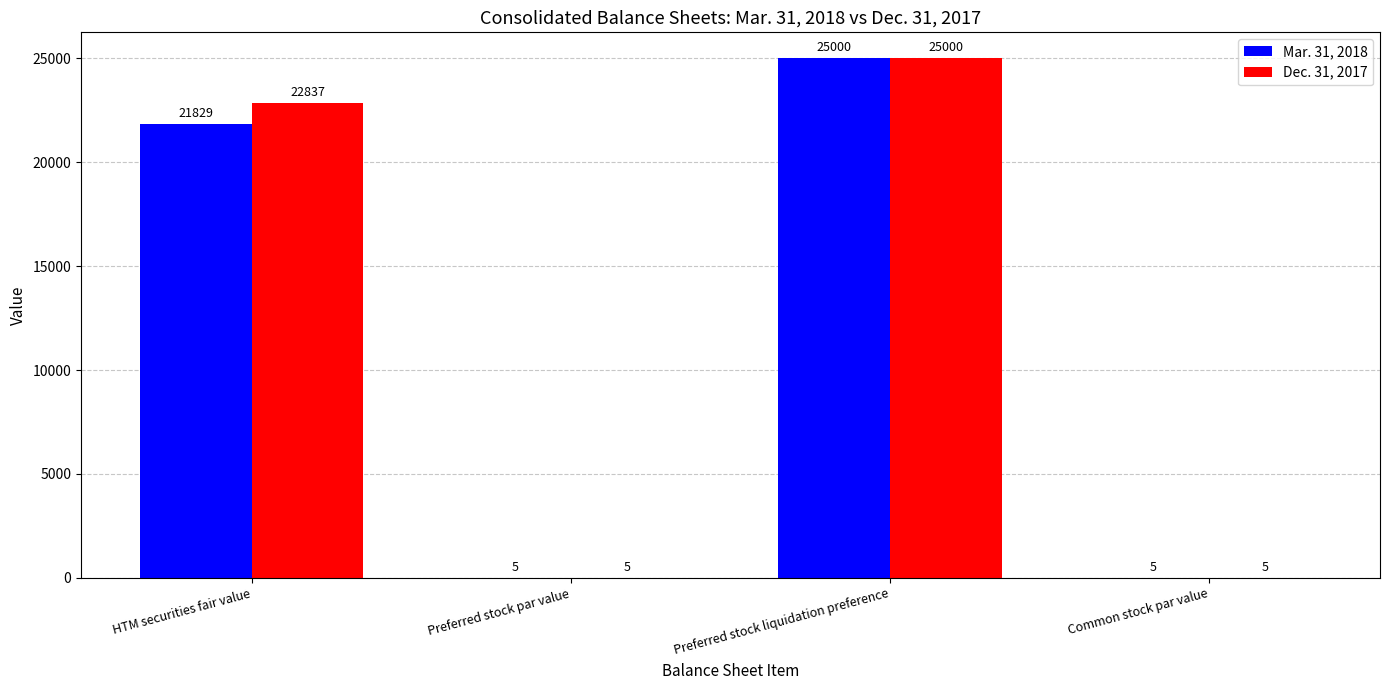

What is the sum of the Mar. 31, 2018 values at Common stock par value and Preferred stock liquidation preference?

25005